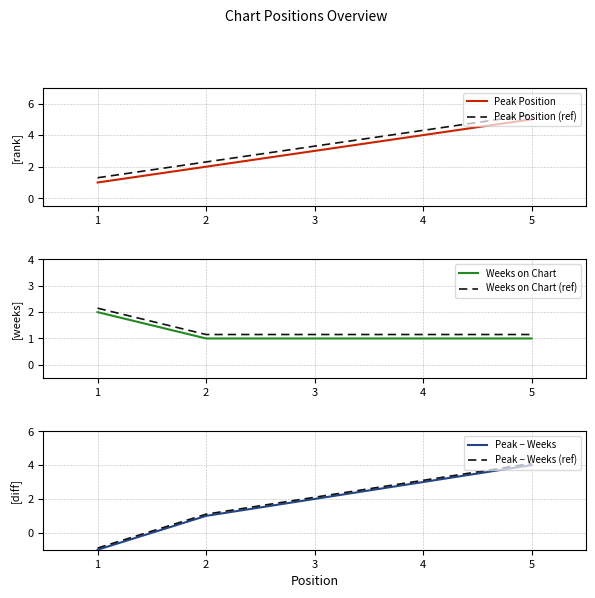

What is the difference between the Weeks on Chart (ref) values at 2 and 1?

1.0